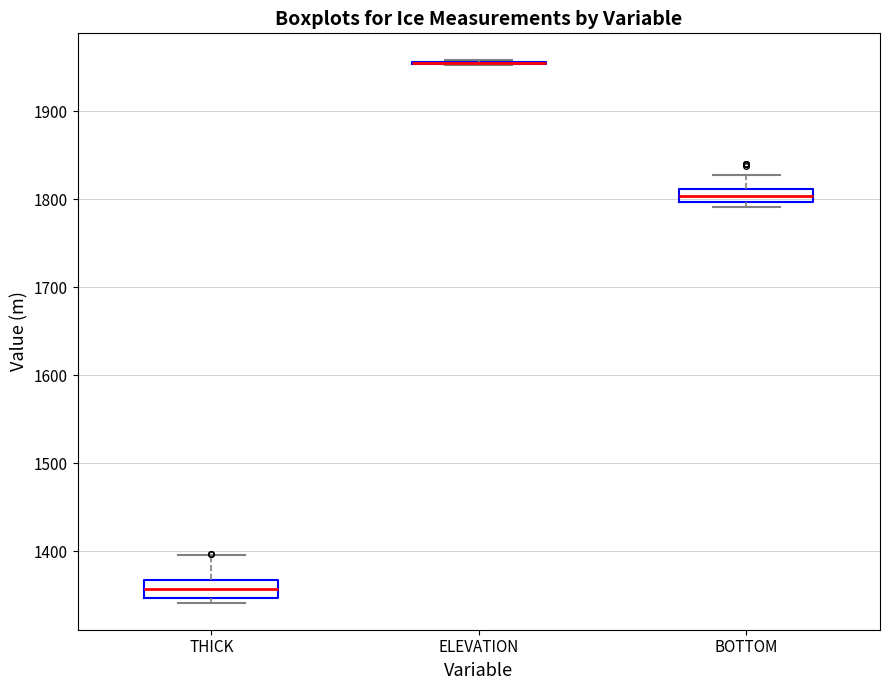

Where is the lower edge of the box for BOTTOM on the y-axis? The values are not printed on the chart, so give them approximately, as read against the axis.

1800